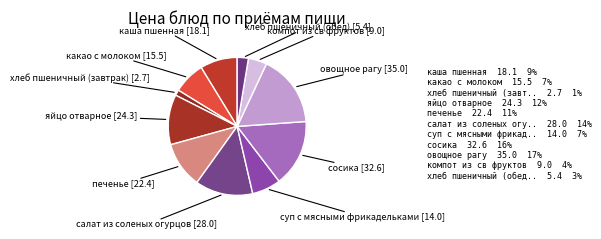

Between печенье and хлеб пшеничный (обед), which is larger?

печенье